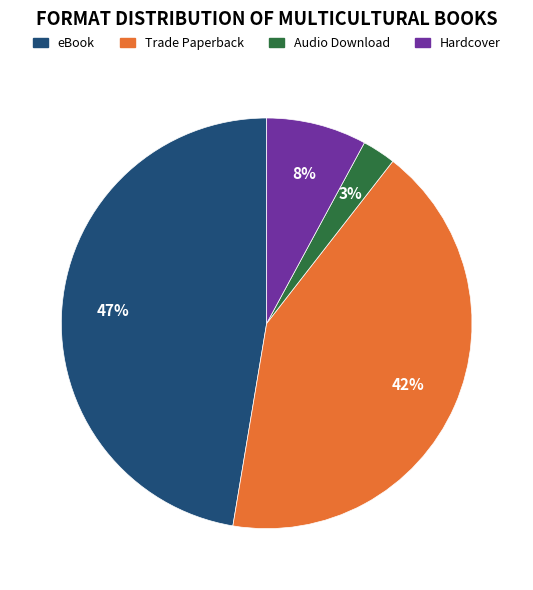

Rank the categories by value from lowest to highest.

Audio Download, Hardcover, Trade Paperback, eBook